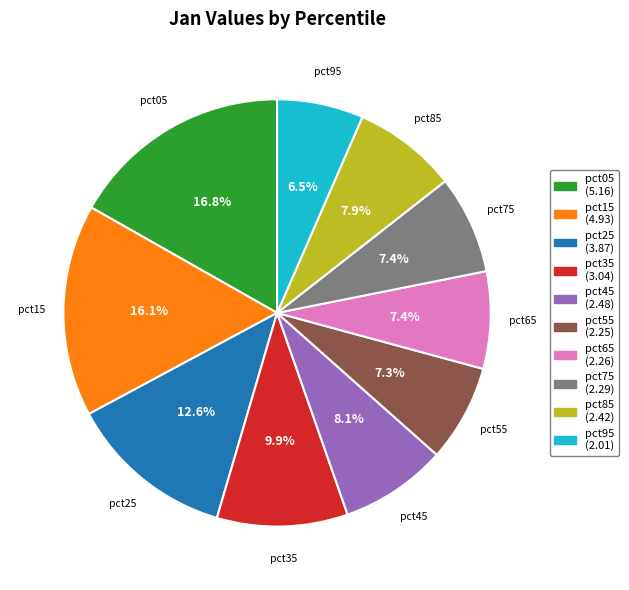

What percentage is NOT represented by pct55?

92.7%